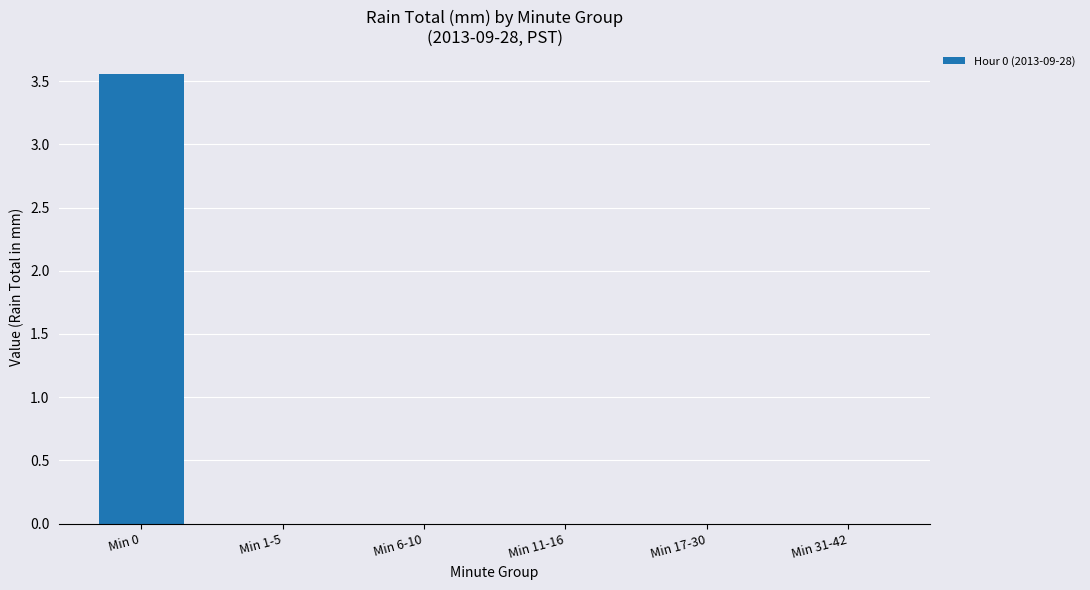

Are the bars horizontal?

No